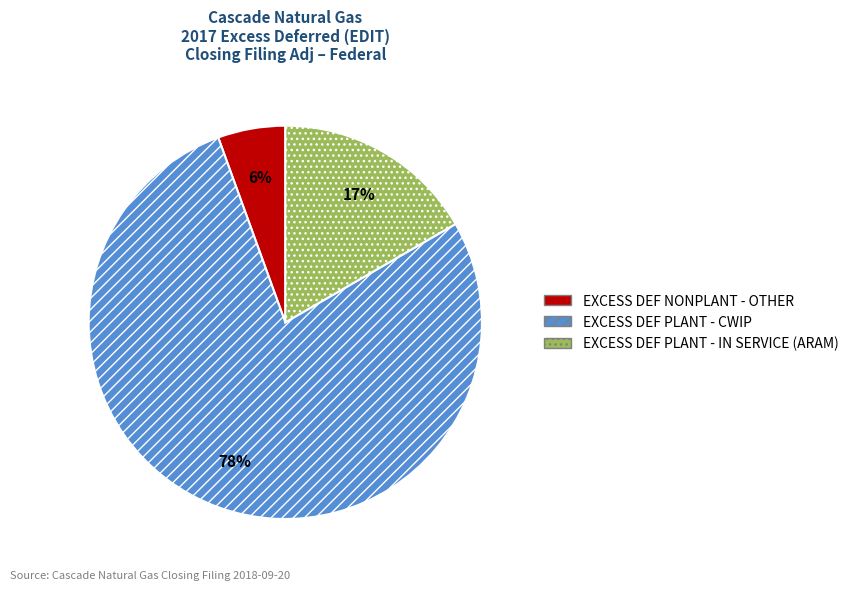

The EXCESS DEF PLANT - IN SERVICE (ARAM) slice represents 3% of the pie. True or false?

False